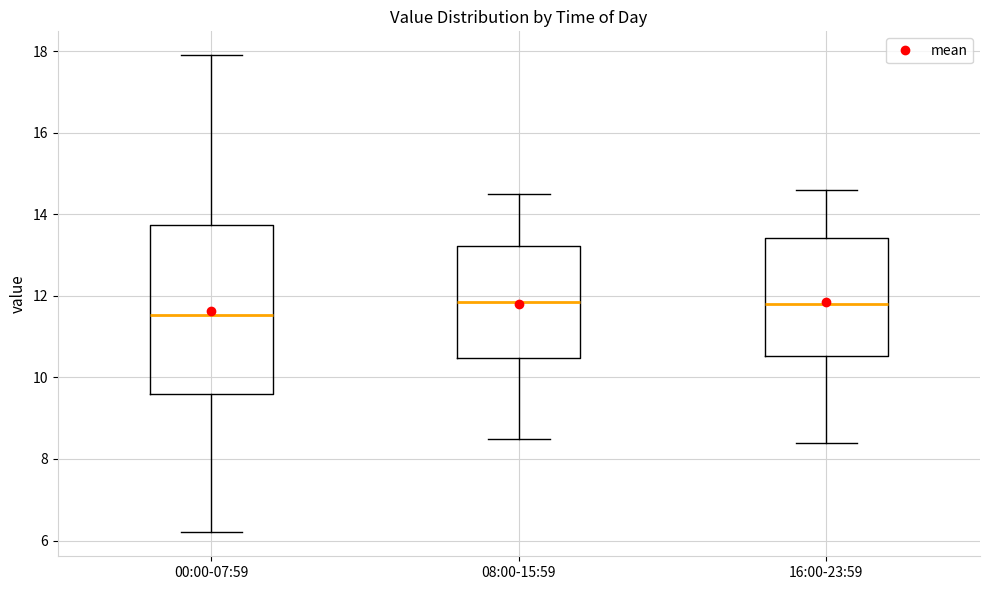

Where does the lower whisker of the box for 16:00-23:59 end on the y-axis? The values are not printed on the chart, so give them approximately, as read against the axis.

8.4